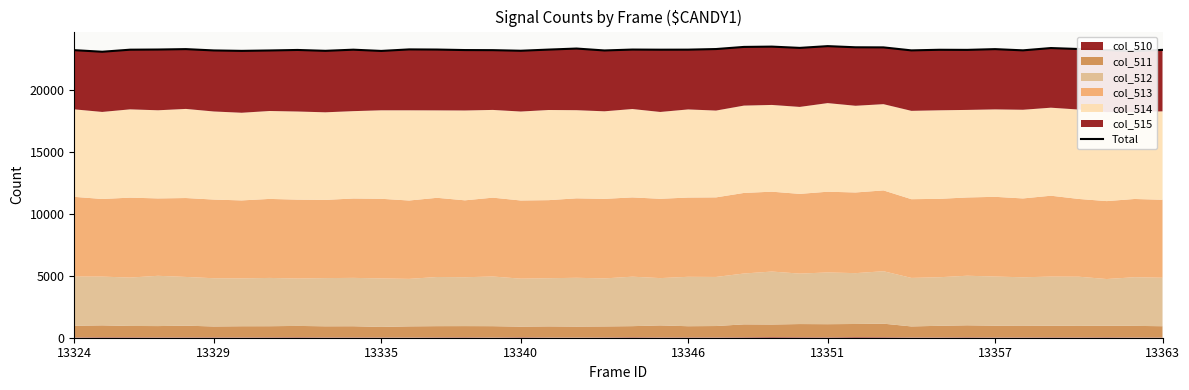

How many points are lower than both their immediate neighbors (excluding endpoints)?

12